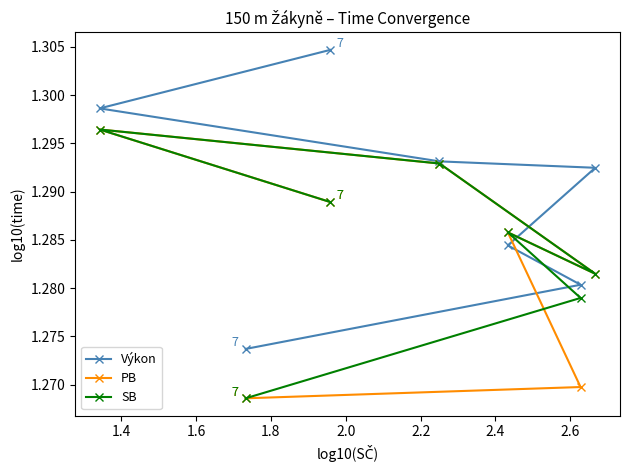

Which series has the widest spread of values?

Výkon